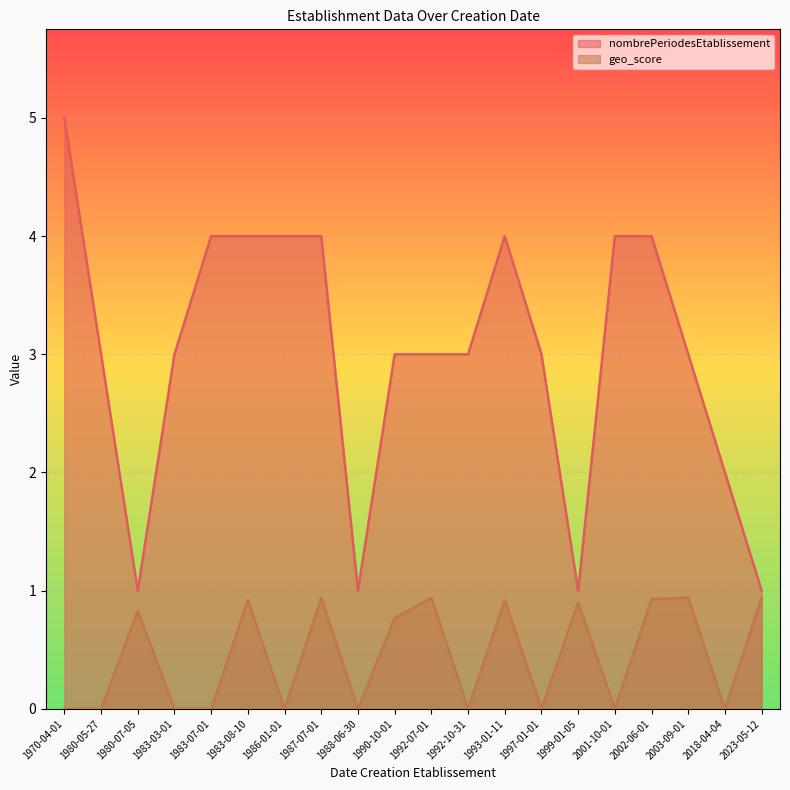

Rank the series by their maximum value, from highest to lowest.

nombrePeriodesEtablissement, geo_score